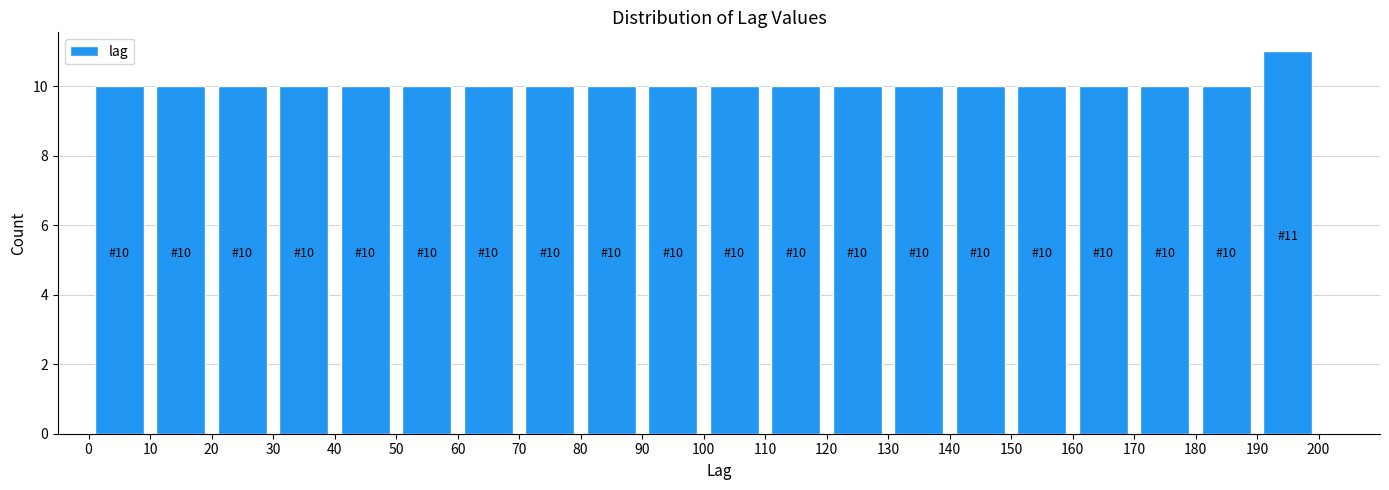

Over which range of the x-axis is the bar tallest?

190 to 200